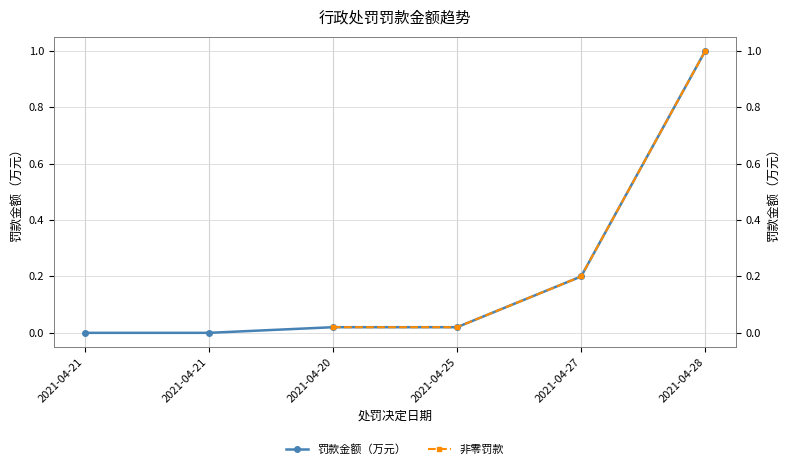

What are all the series names shown in the legend?

罚款金额（万元）, 非零罚款